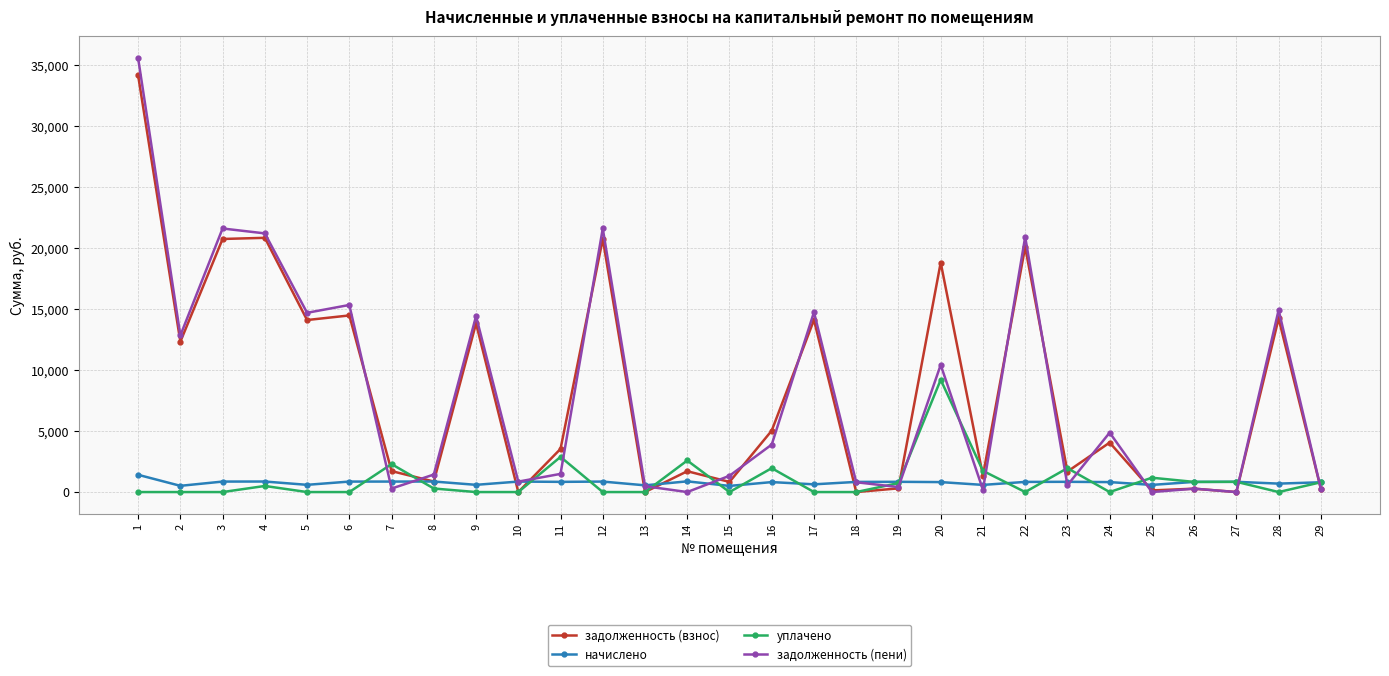

Is the value of начислено at 22 greater than the value of задолженность (пени) at 4?

No